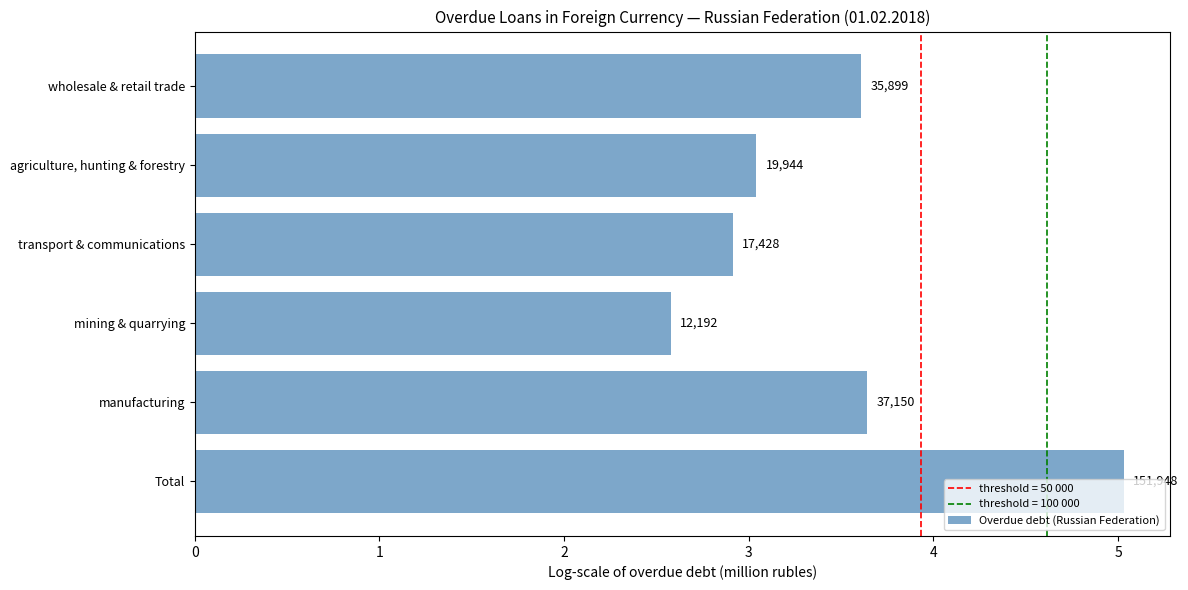

Does the chart contain any negative values?

No